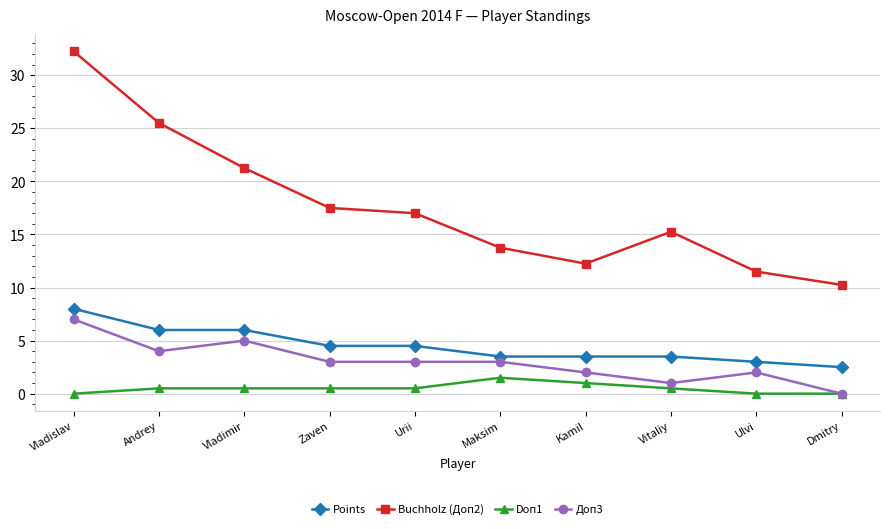

What position from the left is Kamil?

7